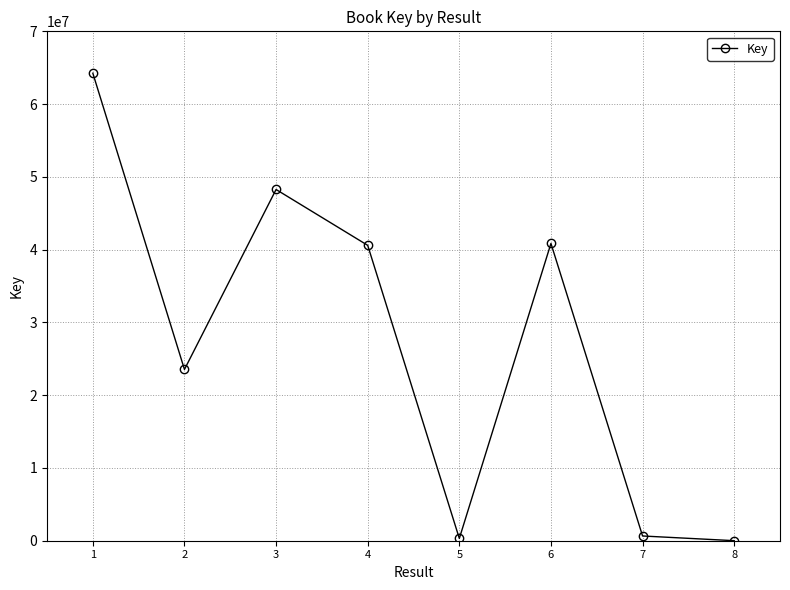

Is it true that the value at 6 is 12596411?

False